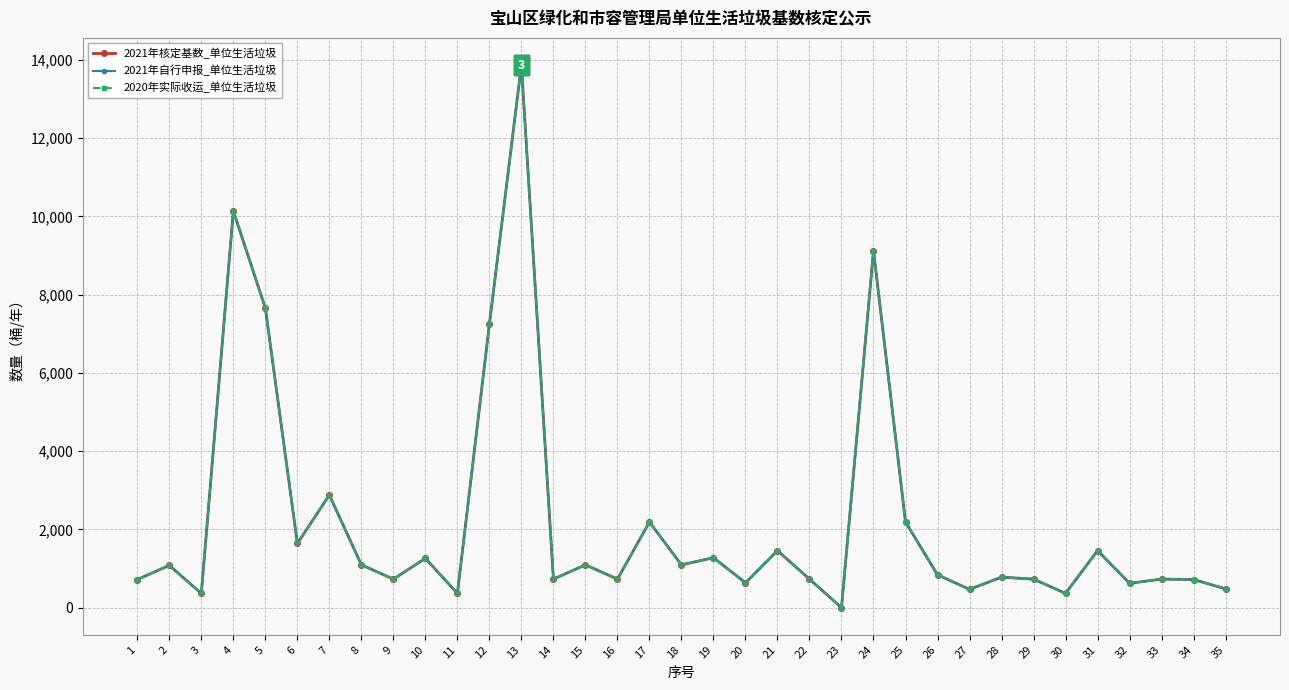

How many lines are shown in the chart?

3